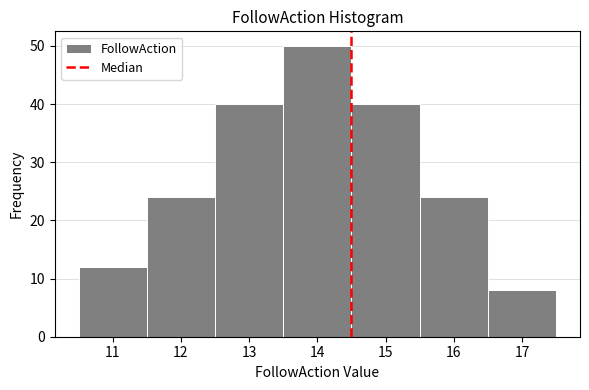

Reading left to right, transcribe this chart: for each bar, give the range it covers on the x-axis and its height. The values are not printed on the chart, so give them approximately, as read against the axis.

10.5 to 11.5: 12
11.5 to 12.5: 24
12.5 to 13.5: 40
13.5 to 14.5: 50
14.5 to 15.5: 40
15.5 to 16.5: 24
16.5 to 17.5: 8